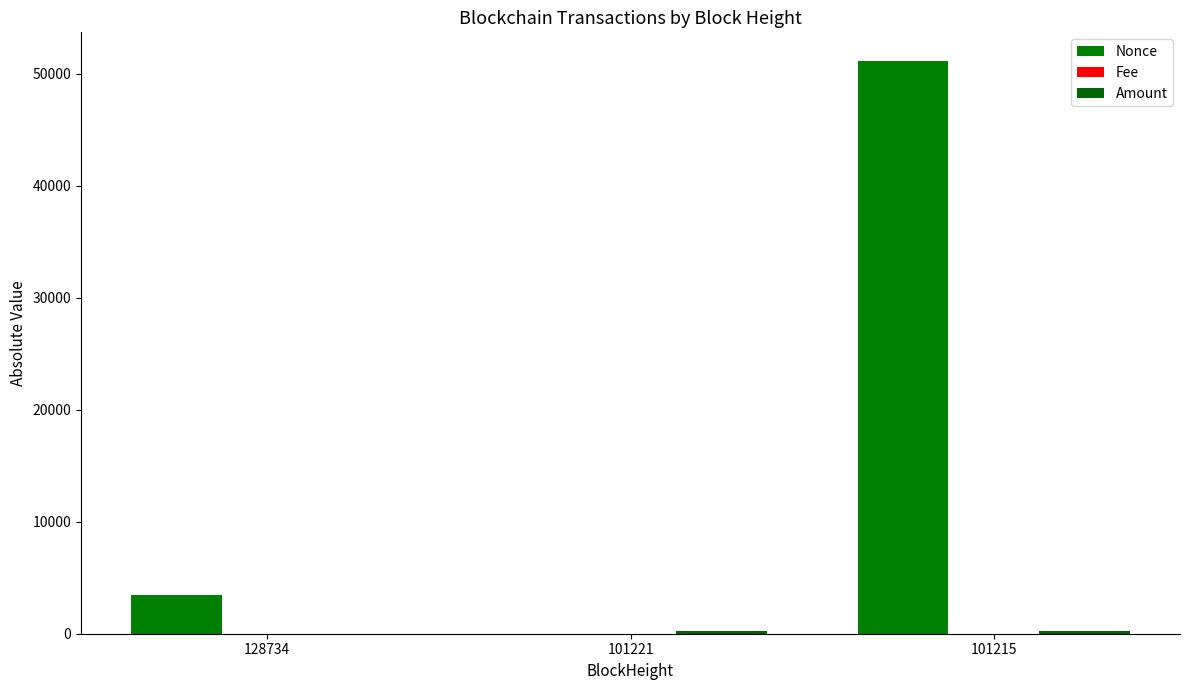

How many data points does each series have?

3